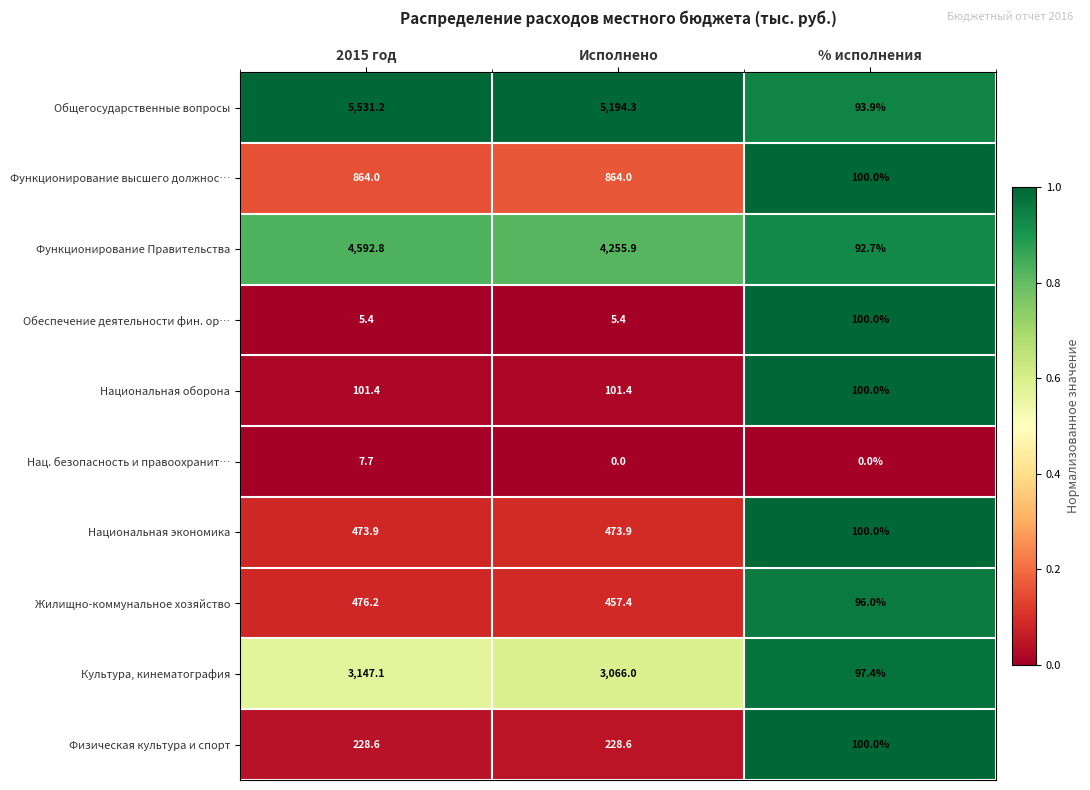

True or false: Физическая культура и спорт has a value of 228.6 at 2015 год.

True